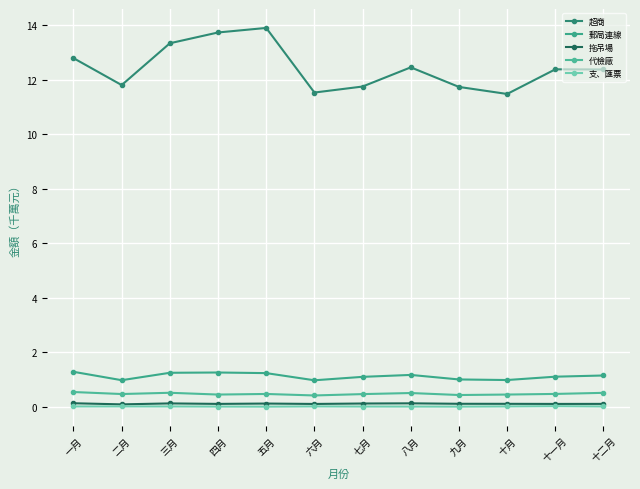

What position from the left is 八月?

8